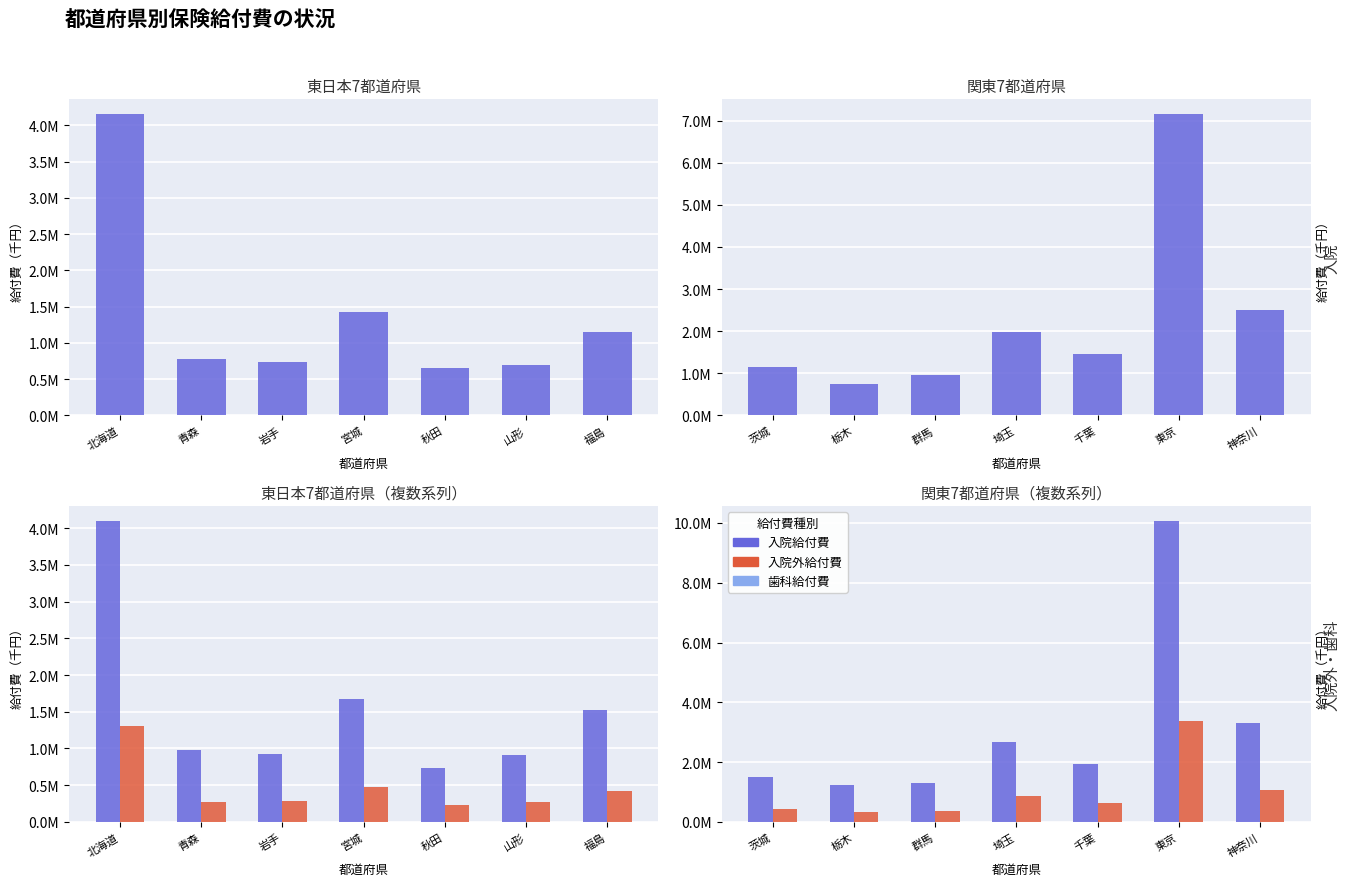

What is the greatest value displayed?

10068137.2